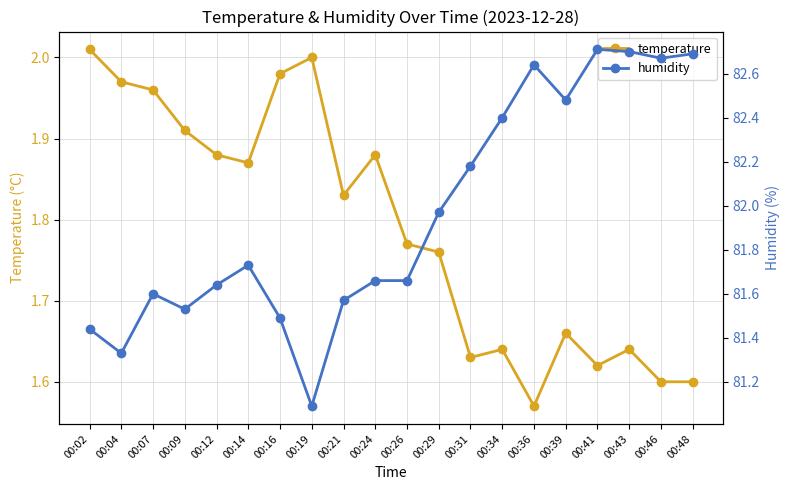

Where is the first local maximum for temperature?

00:19